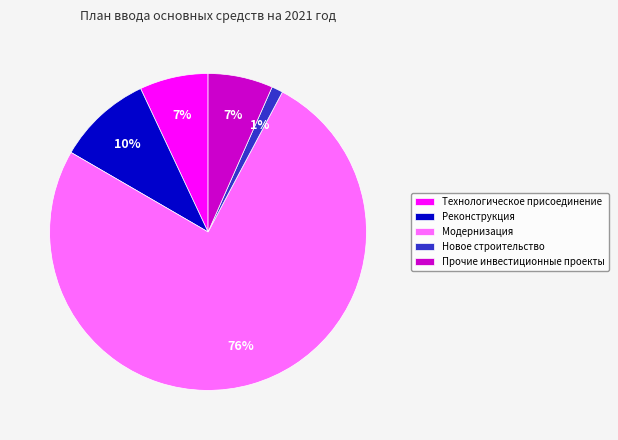

To the nearest percent, what portion does Прочие инвестиционные проекты represent?

7%